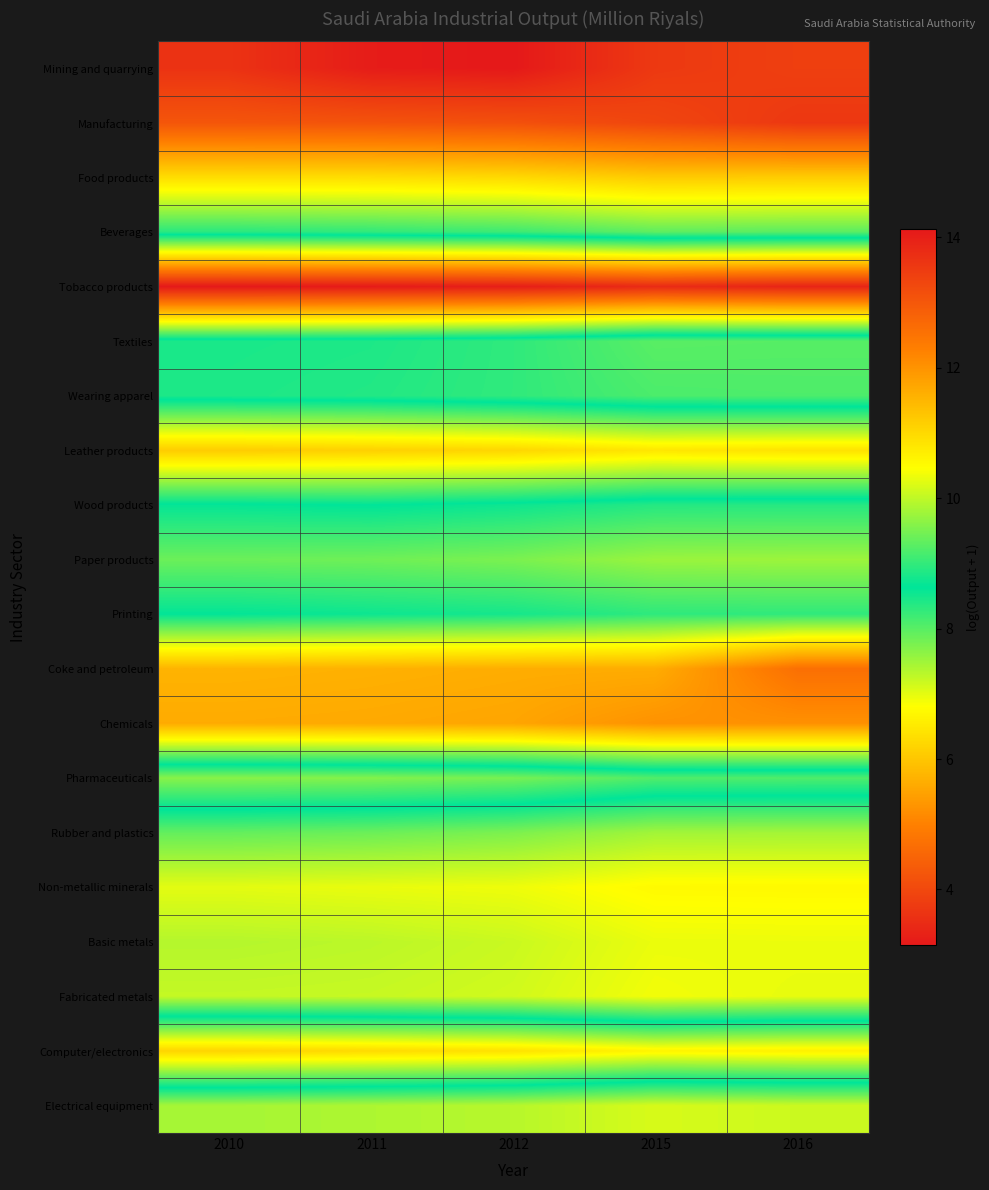

Which series has the largest range (max minus min)?

Coke and petroleum